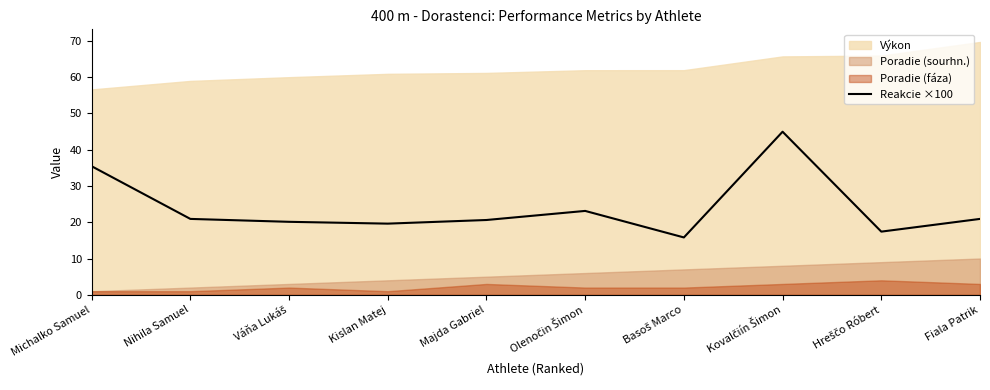

Is it true that the value at Kislan Matej is 19.6?

True